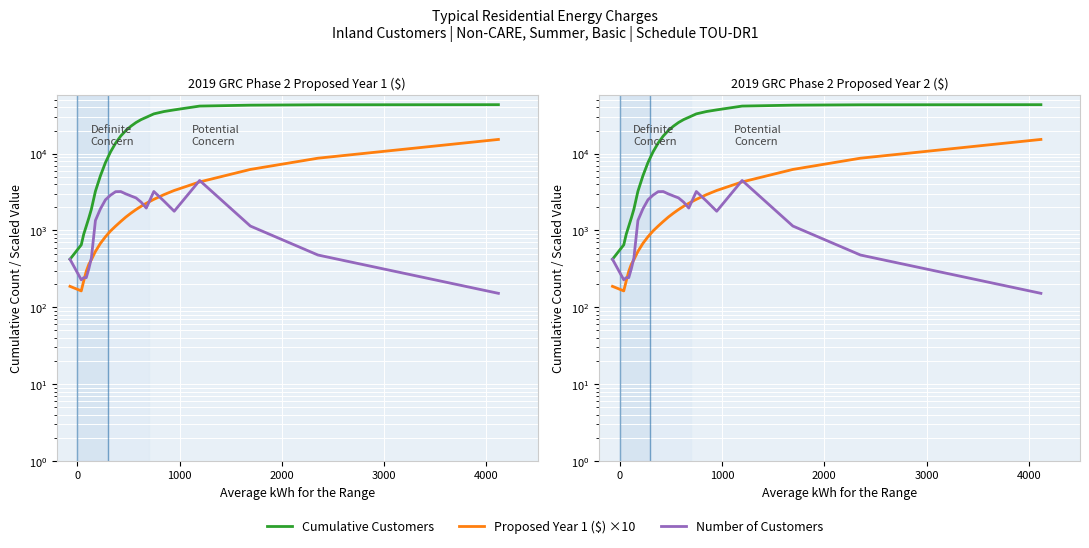

True or false: Number of Customers and Cumulative Customers intersect in this chart.

False